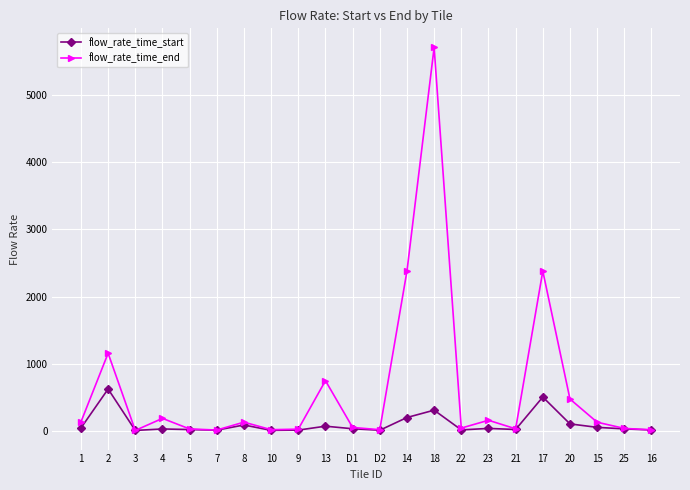

Where is the first local minimum for flow_rate_time_end?

3